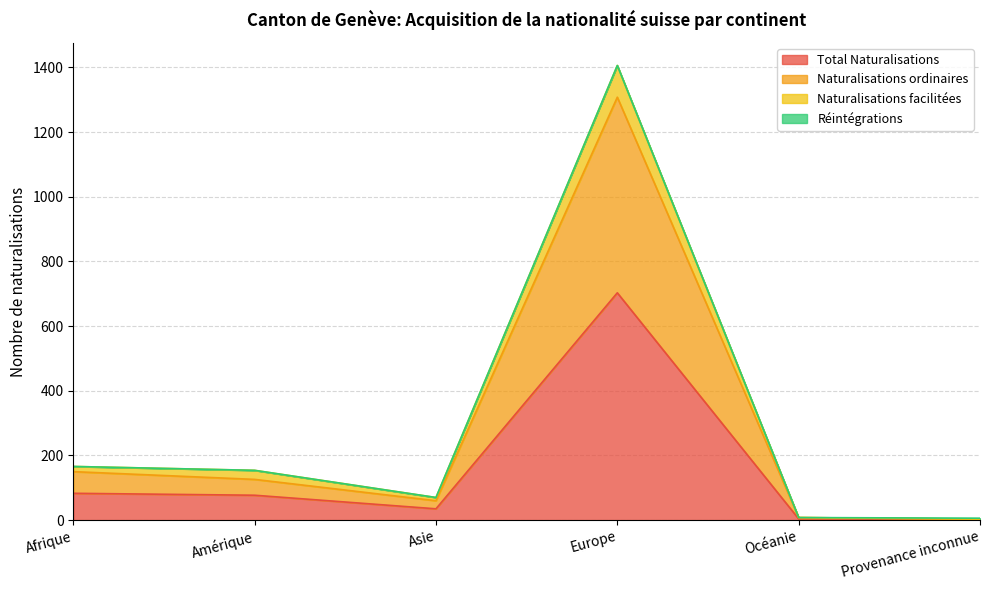

Which label corresponds to the largest value in the chart?

Europe